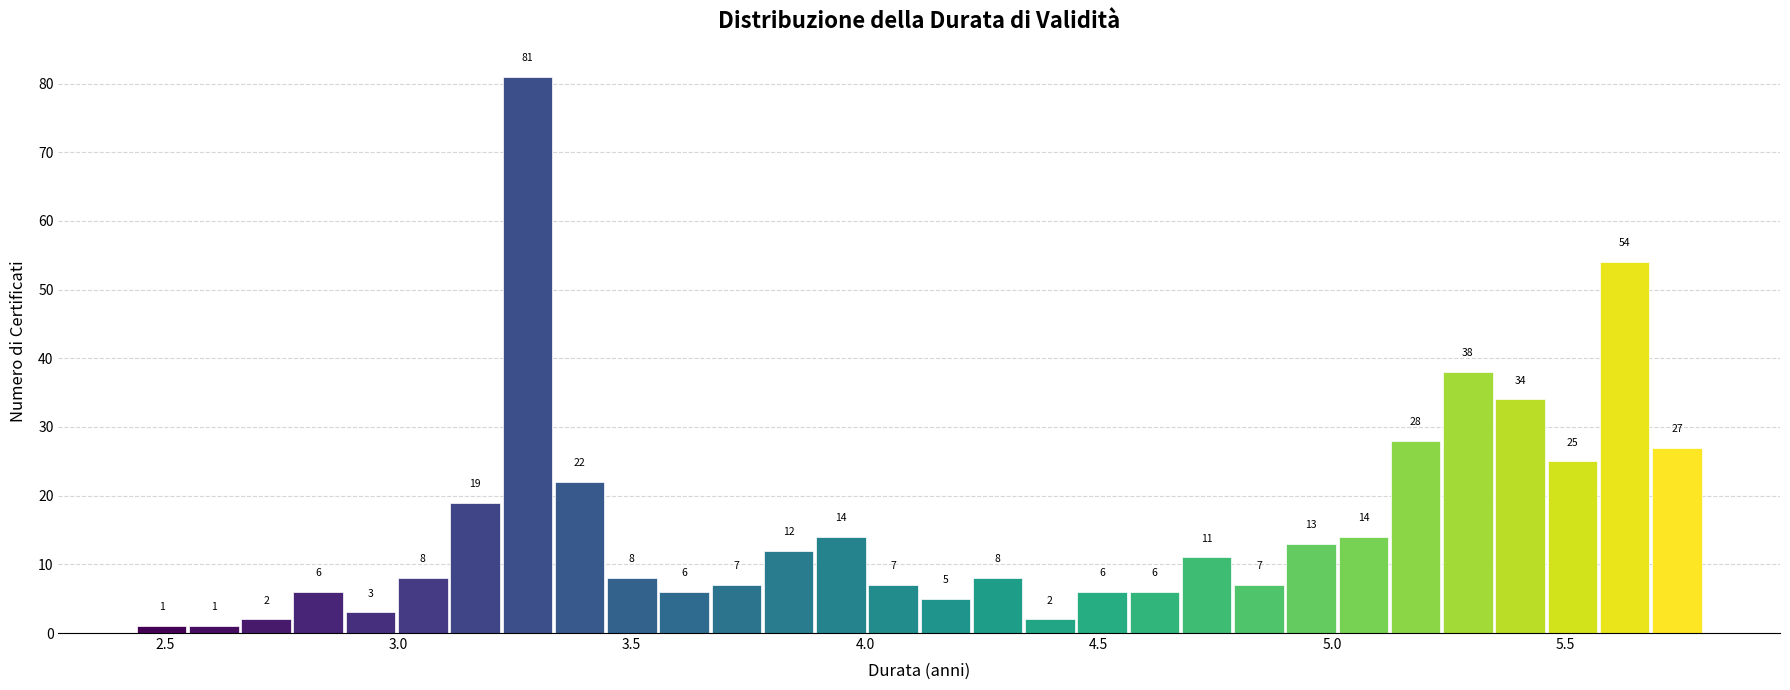

Read against the x-axis, roughly where is the centre of the tallest bar?

3.30